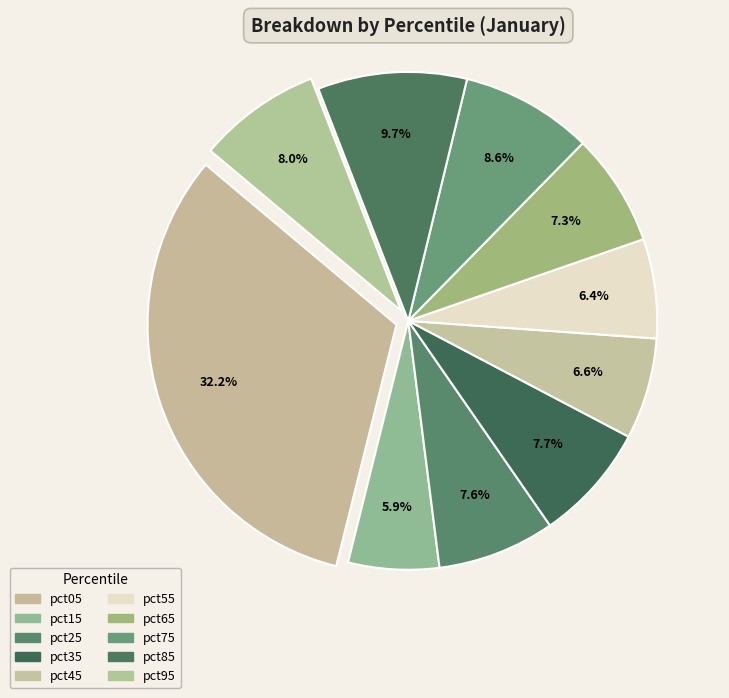

What is the smallest slice in the pie chart?

pct15